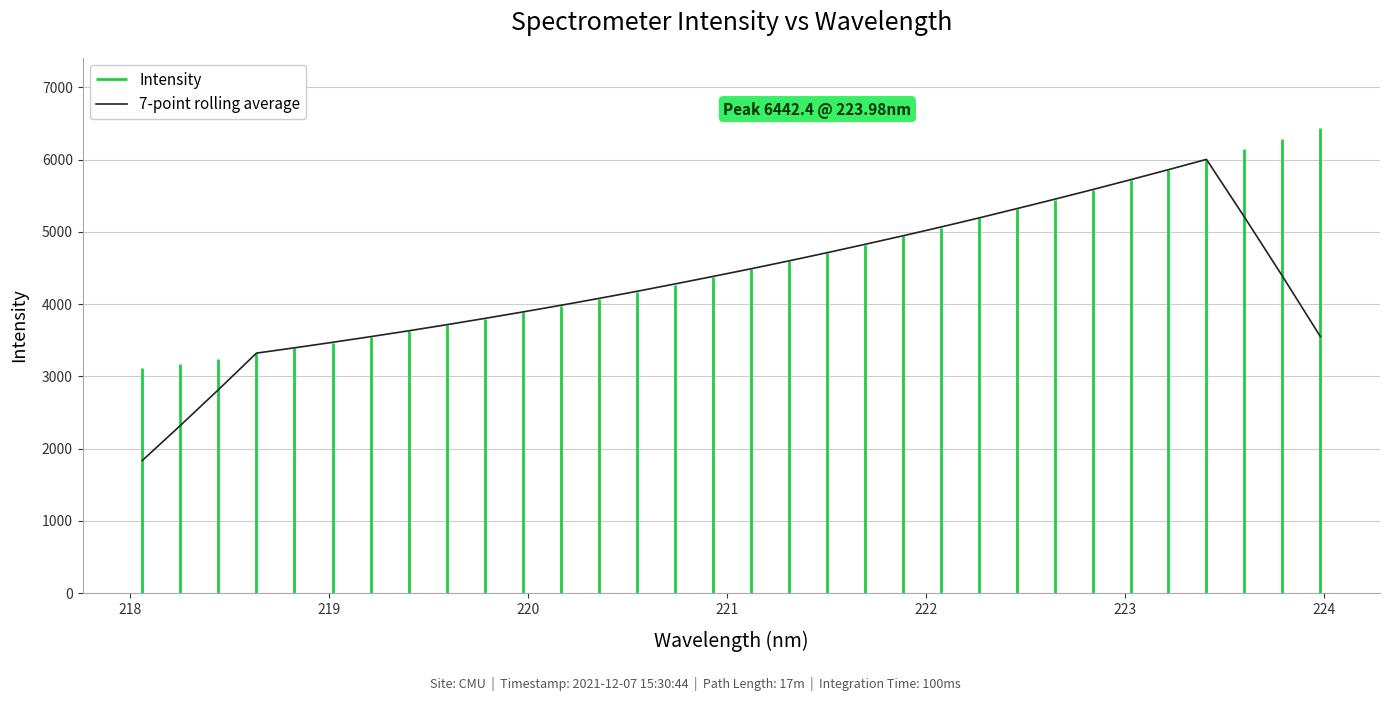

What is the highest value of the 7-point rolling average series?

6003.1